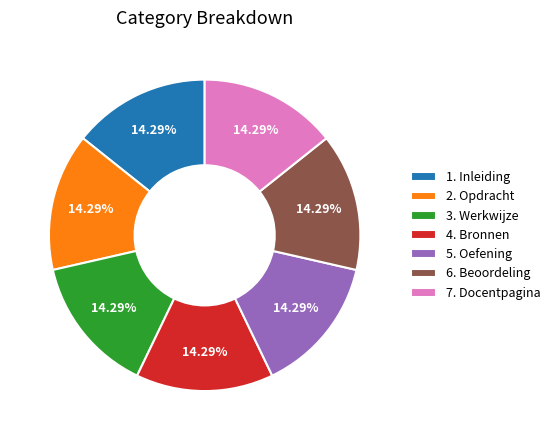

The 3. Werkwijze slice represents 14% of the pie. True or false?

True